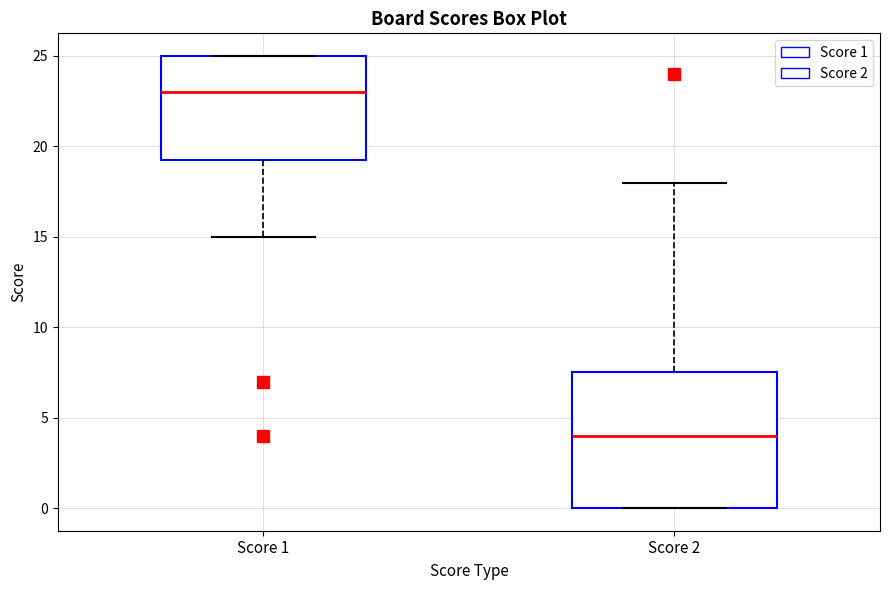

Reading left to right, read every box against the y-axis: the position of its median line, the range the box covers, and the ends of its whiskers. The values are not printed on the chart, so give them approximately, as read against the axis.

Score 1: median 23.0, box 19.5 to 25.0, whiskers 15.0 to 25.0
Score 2: median 4.0, box 0.0 to 7.5, whiskers 0.0 to 18.0